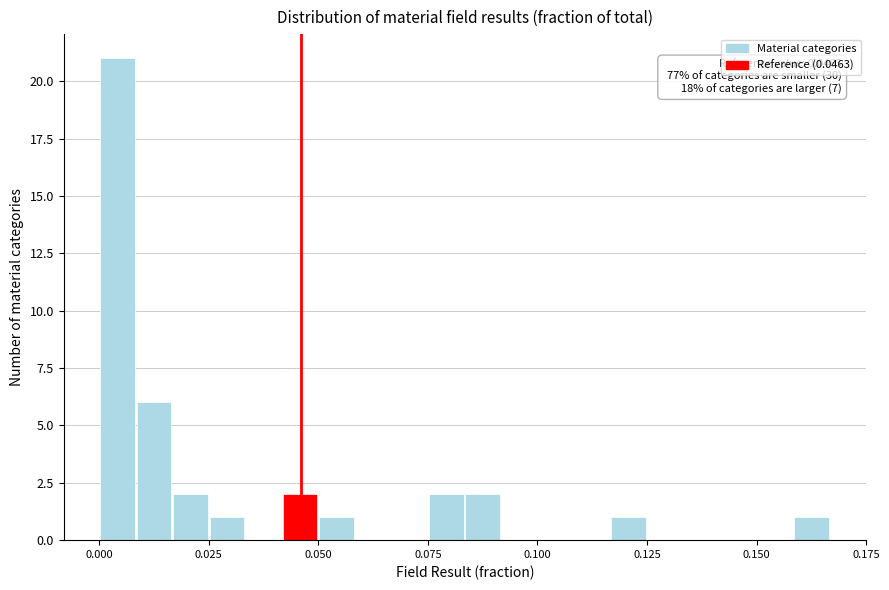

Around what value on the x-axis is the tallest bar? Give the approximate position of its centre, as read against the axis.

0.005